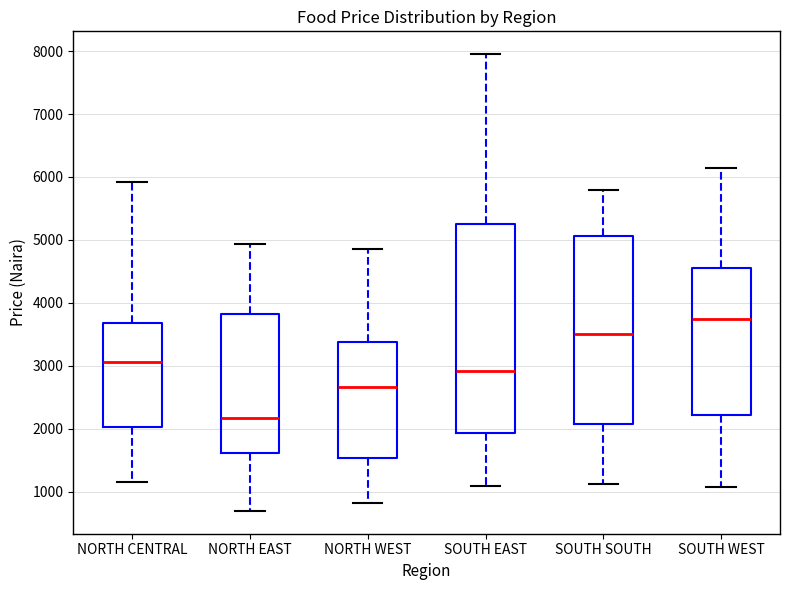

Which box's median line is the highest?

SOUTH WEST